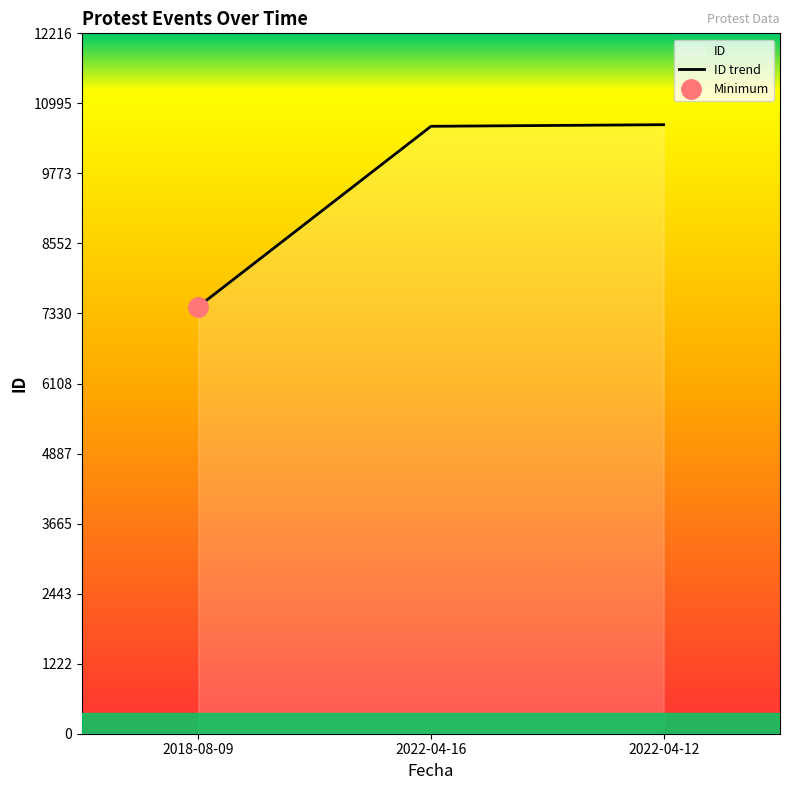

What is the sum of the values at 2022-04-12 and 2022-04-16?

21218